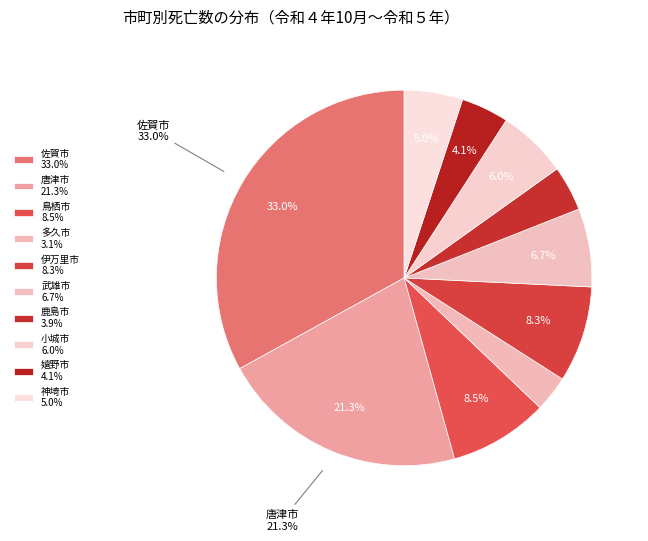

Combined, do 小城市 and 神埼市 account for over 50%?

No